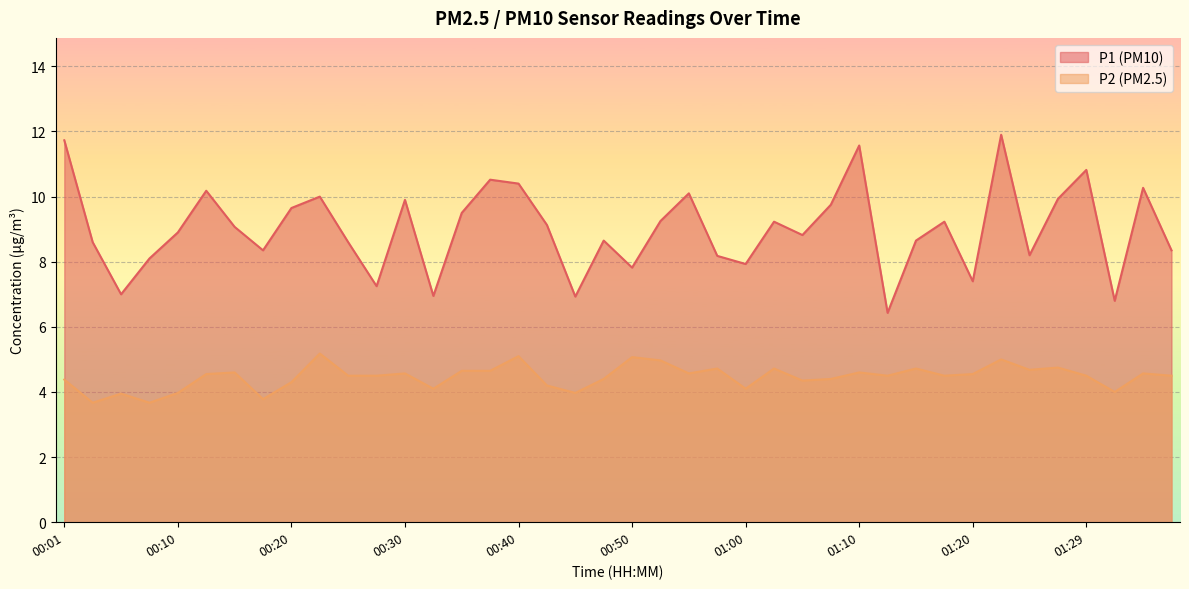

At which label does P1 reach its peak?

01:22